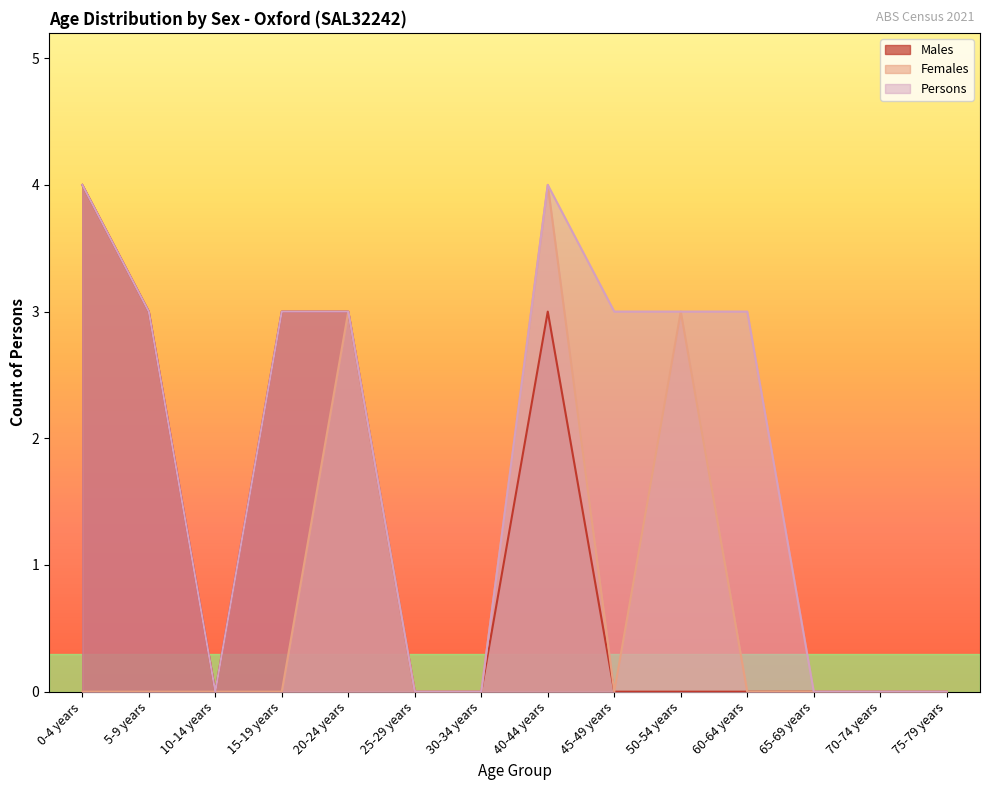

What is the label of the 8th point from the left?

40-44 years